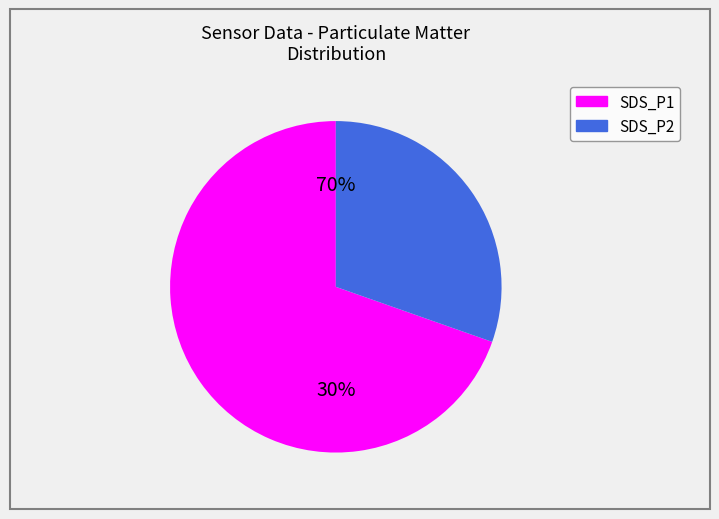

The SDS_P1 slice represents 69% of the pie. True or false?

True